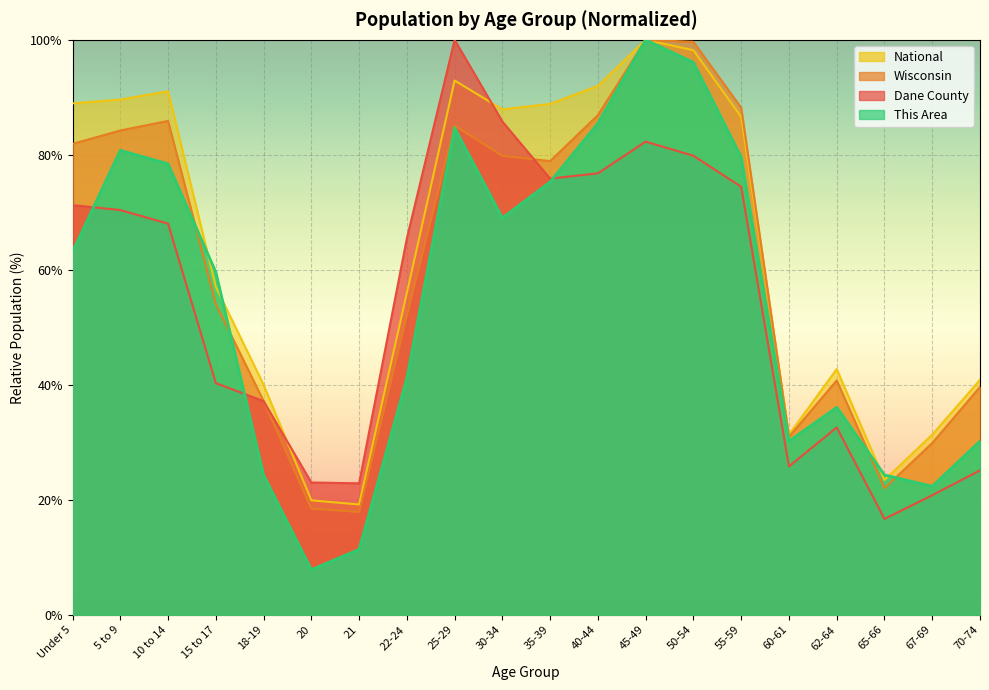

Reading right to left, extract all data points from this chart.

This Area: 70-74=30.2	67-69=22.4	65-66=24.3	62-64=36.1	60-61=30.2	55-59=79.6	50-54=96.1	45-49=100.0	40-44=85.5	35-39=75.3	30-34=69.0	25-29=84.7	22-24=41.2	21=11.4	20=7.8	18-19=24.3	15 to 17=59.6	10 to 14=78.4	5 to 9=80.8	Under 5=63.1
Dane County: 70-74=25.1	67-69=20.8	65-66=16.7	62-64=32.6	60-61=25.8	55-59=74.4	50-54=79.8	45-49=82.3	40-44=76.8	35-39=75.9	30-34=85.8	25-29=100.0	22-24=65.5	21=22.9	20=23.0	18-19=37.2	15 to 17=40.3	10 to 14=68.0	5 to 9=70.4	Under 5=71.3
Wisconsin: 70-74=39.6	67-69=29.9	65-66=22.0	62-64=40.8	60-61=30.9	55-59=88.2	50-54=99.7	45-49=100.0	40-44=86.9	35-39=78.9	30-34=79.8	25-29=85.1	22-24=52.0	21=17.9	20=18.5	18-19=37.2	15 to 17=54.0	10 to 14=85.9	5 to 9=84.2	Under 5=81.9
National: 70-74=40.9	67-69=31.3	65-66=23.4	62-64=42.7	60-61=31.3	55-59=86.6	50-54=98.2	45-49=100.0	40-44=92.0	35-39=88.9	30-34=87.9	25-29=92.9	22-24=56.0	21=19.2	20=19.9	18-19=40.0	15 to 17=57.0	10 to 14=91.1	5 to 9=89.6	Under 5=89.0